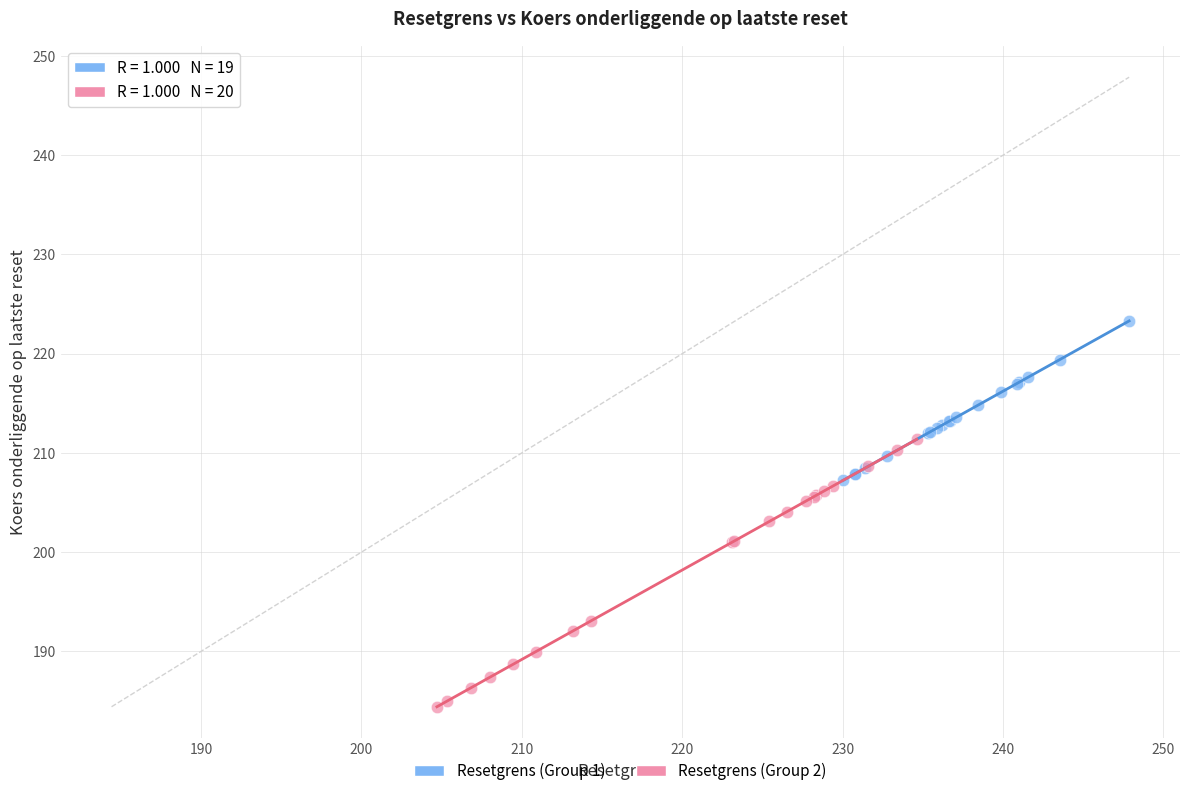

Which series reaches the minimum Y coordinate?

Resetgrens (Group 2)